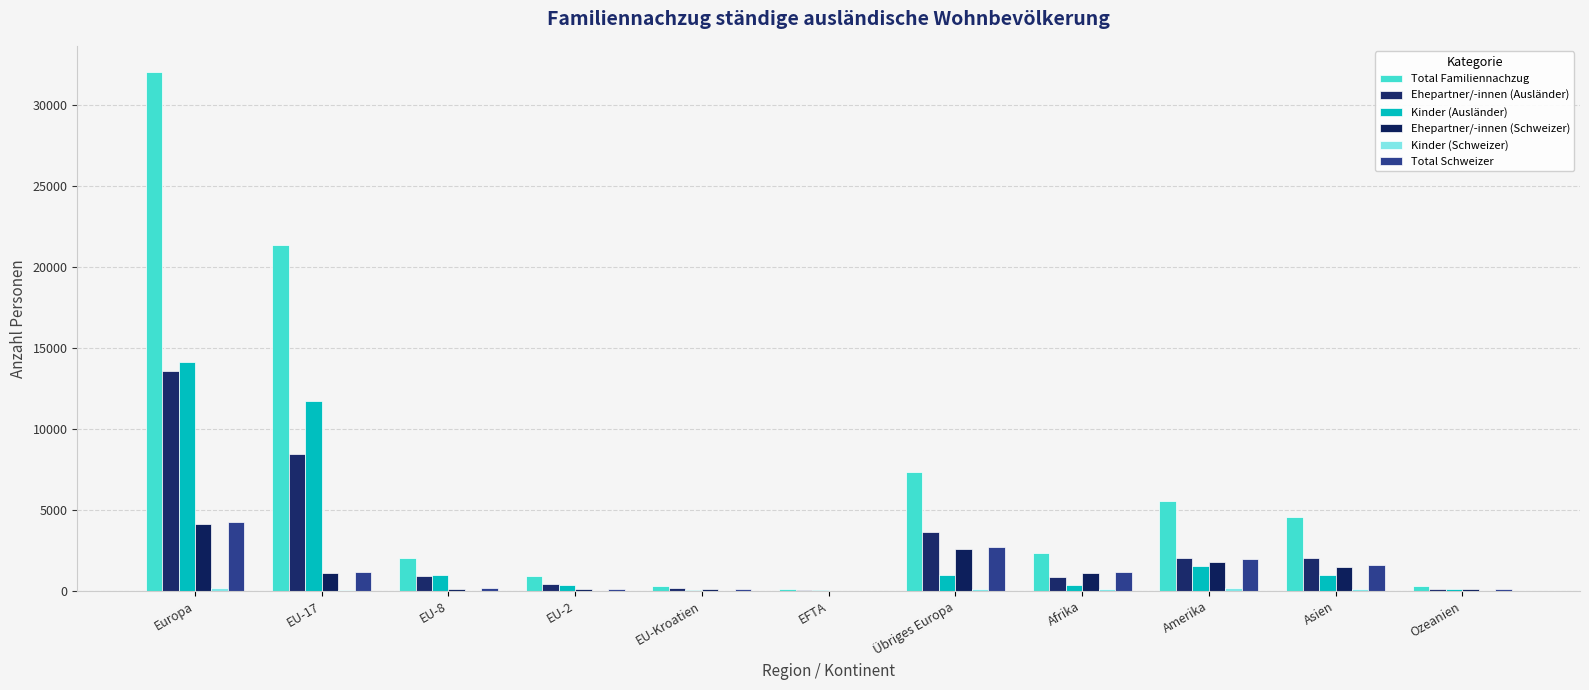

Reading left to right, list all the values displayed in this chart.

Total Familiennachzug: Europa=32076	EU-17=21370	EU-8=2052	EU-2=889	EU-Kroatien=326	EFTA=83	Übriges Europa=7356	Afrika=2349	Amerika=5530	Asien=4539	Ozeanien=318
Ehepartner/-innen (Ausländer): Europa=13613	EU-17=8427	EU-8=911	EU-2=431	EU-Kroatien=156	EFTA=23	Übriges Europa=3665	Afrika=855	Amerika=2017	Asien=2008	Ozeanien=131
Kinder (Ausländer): Europa=14147	EU-17=11757	EU-8=986	EU-2=338	EU-Kroatien=42	EFTA=43	Übriges Europa=981	Afrika=335	Amerika=1529	Asien=952	Ozeanien=89
Ehepartner/-innen (Schweizer): Europa=4100	EU-17=1112	EU-8=141	EU-2=107	EU-Kroatien=124	EFTA=17	Übriges Europa=2599	Afrika=1071	Amerika=1798	Asien=1470	Ozeanien=96
Kinder (Schweizer): Europa=158	EU-17=38	EU-8=11	EU-2=5	EU-Kroatien=2	EFTA=0	Übriges Europa=102	Afrika=83	Amerika=177	Asien=105	Ozeanien=2
Total Schweizer: Europa=4263	EU-17=1151	EU-8=152	EU-2=112	EU-Kroatien=126	EFTA=17	Übriges Europa=2705	Afrika=1154	Amerika=1980	Asien=1576	Ozeanien=98